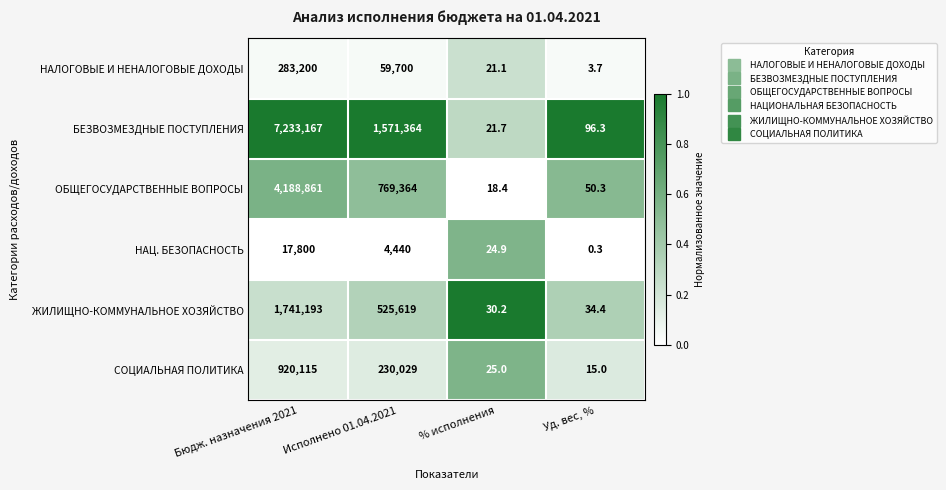

At which label does ОБЩЕГОСУДАРСТВЕННЫЕ ВОПРОСЫ first exceed 769364?

Бюдж. назначения 2021